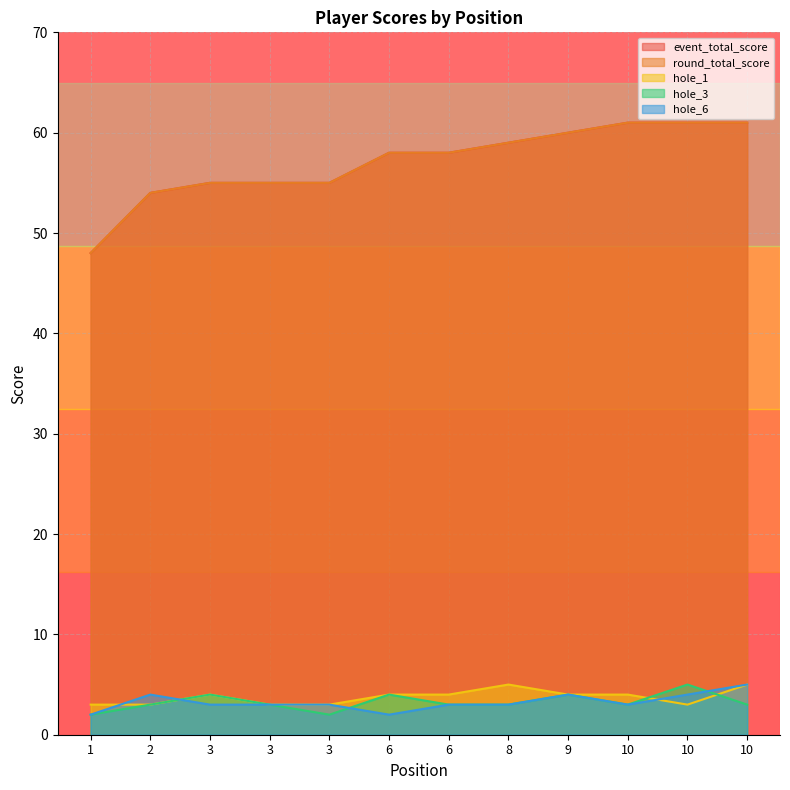

Reading right to left, extract all data points from this chart.

event_total_score: 61	61	61	60	59	58	58	55	55	55	54	48
round_total_score: 61	61	61	60	59	58	58	55	55	55	54	48
hole_1: 5	3	4	4	5	4	4	3	3	4	3	3
hole_3: 3	5	3	4	3	3	4	2	3	4	3	2
hole_6: 5	4	3	4	3	3	2	3	3	3	4	2